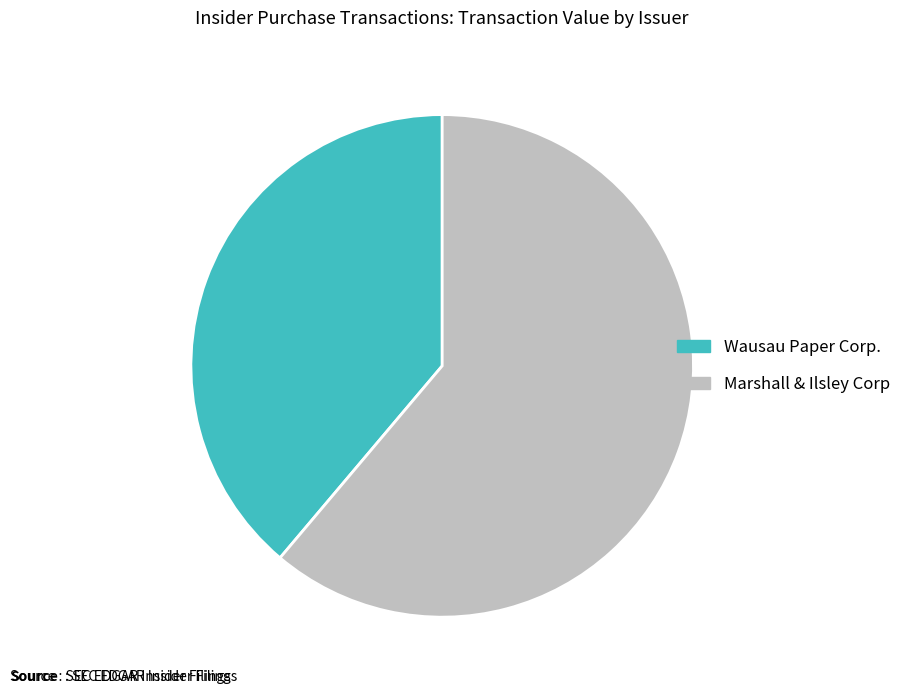

Combined, do Marshall & Ilsley Corp and Wausau Paper Corp. account for over 50%?

Yes